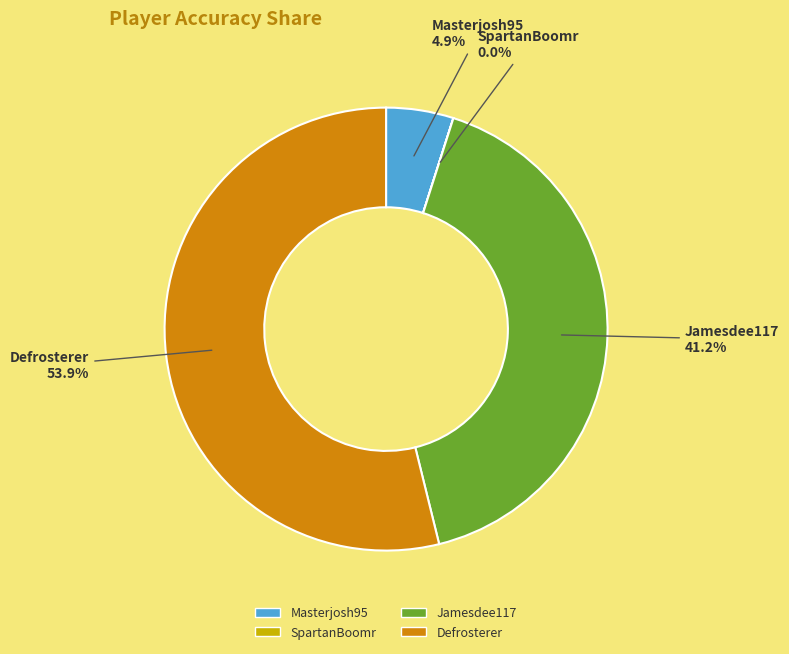

Combined, what portion of the pie is Masterjosh95 and Jamesdee117?

46.1%